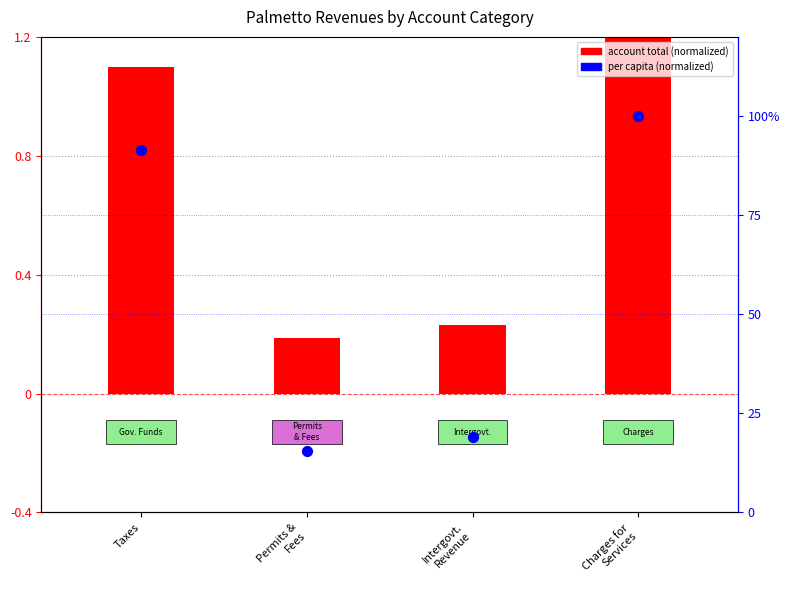

Which series contains the highest Y value?

per capita (normalized)